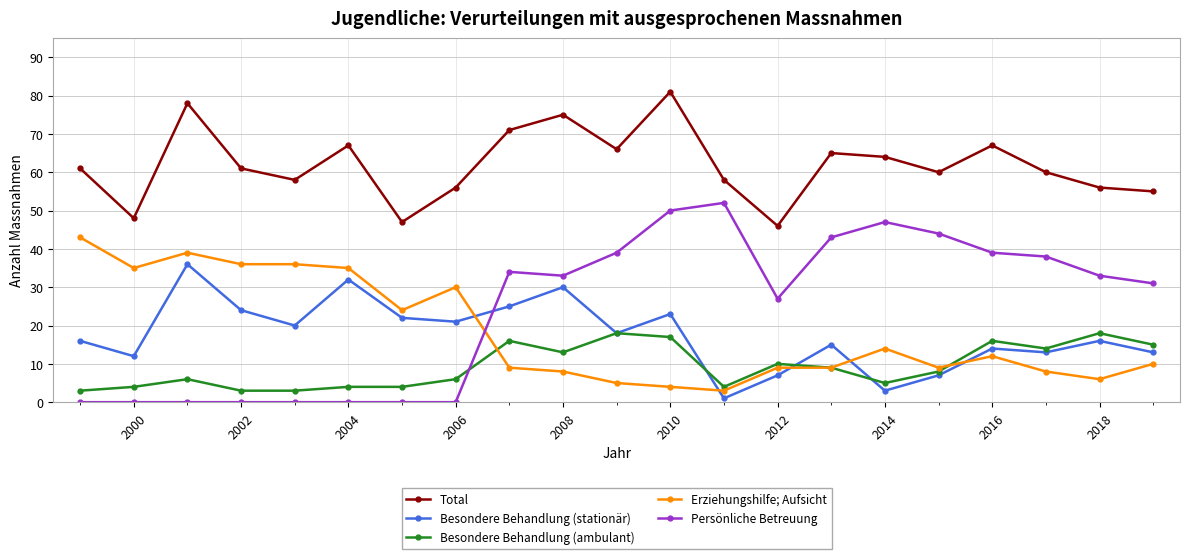

What are all the series names shown in the legend?

Total, Besondere Behandlung (stationär), Besondere Behandlung (ambulant), Erziehungshilfe; Aufsicht, Persönliche Betreuung